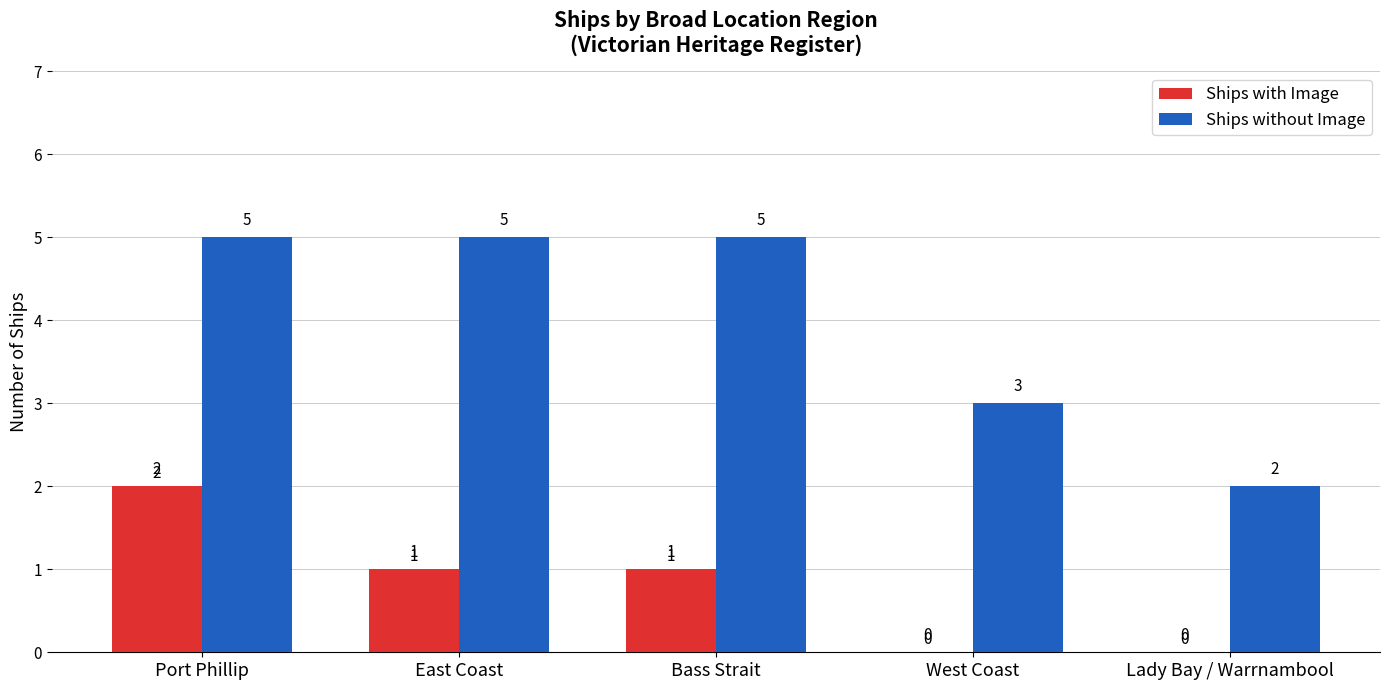

The value of Ships without Image at West Coast is 1. True or false?

False